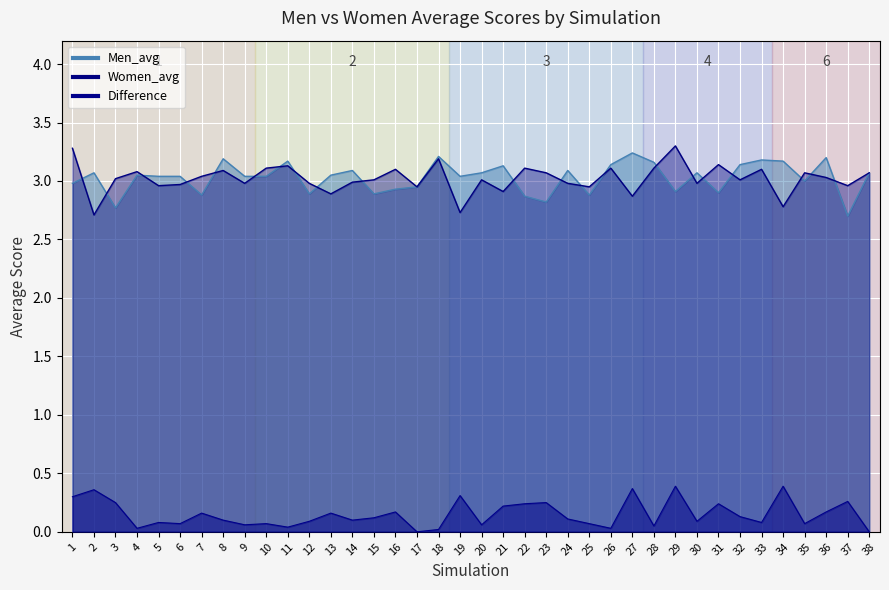

True or false: Women_avg has a value of 4.3 at 6.

False